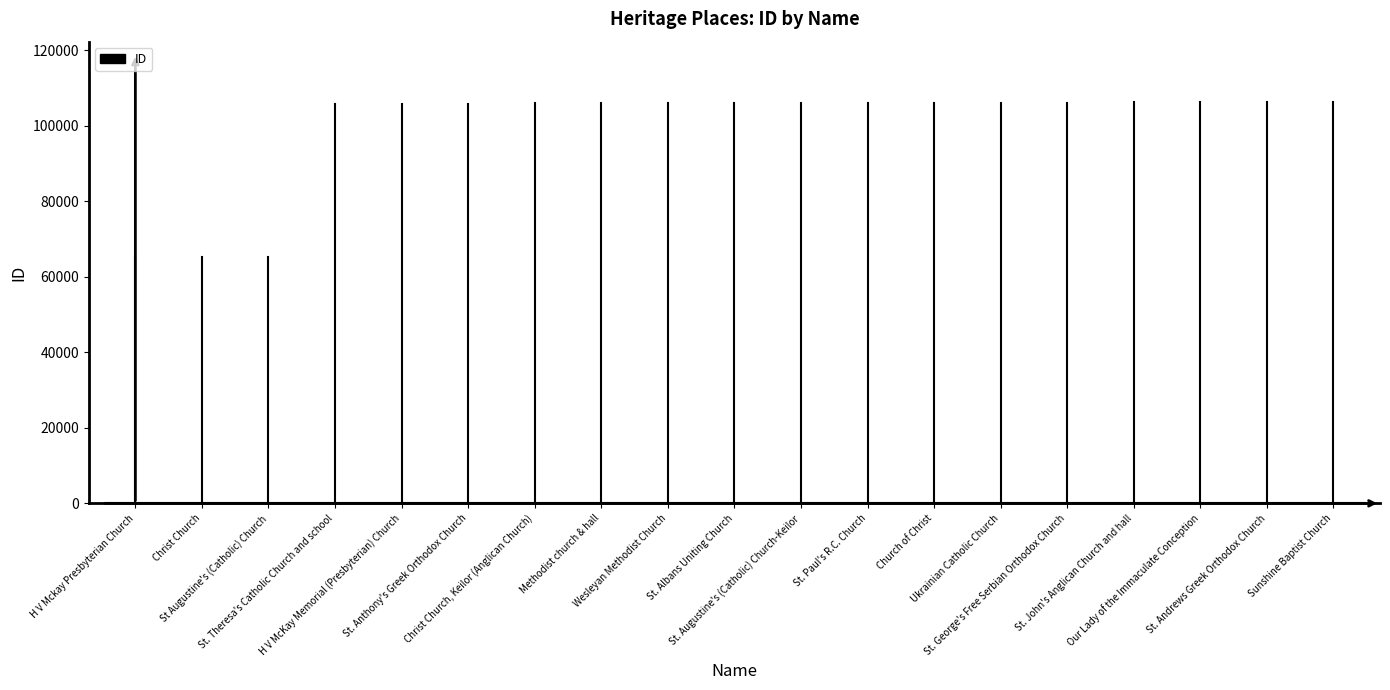

What is the label of the 2nd point from the left?

Christ Church